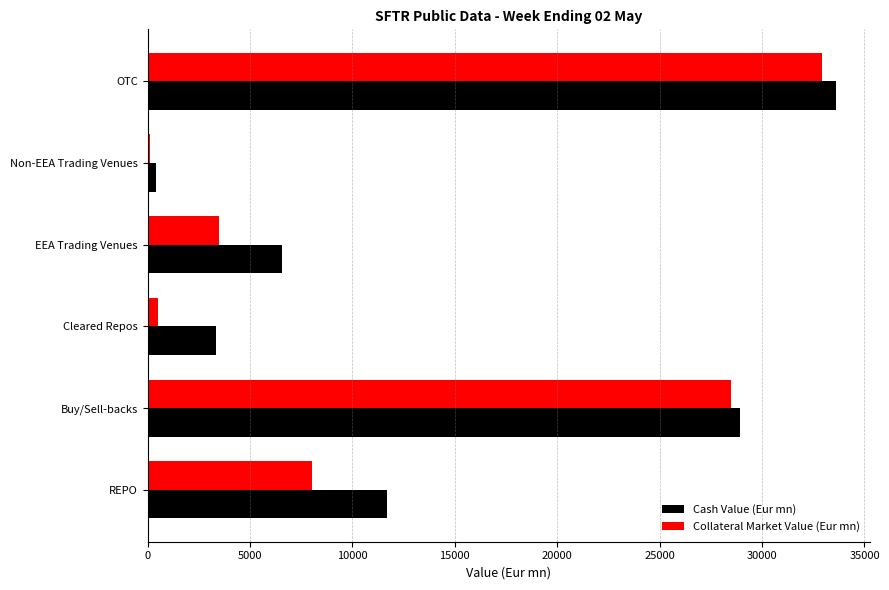

Which series changed the most between Non-EEA Trading Venues and OTC?

Cash Value (Eur mn)